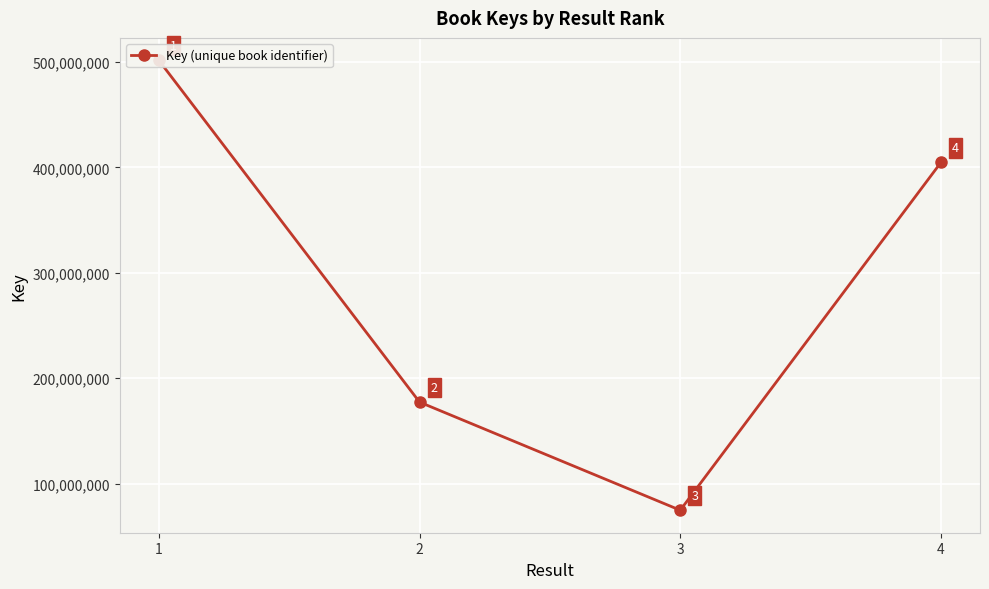

The value at 3 is 114852331. True or false?

False